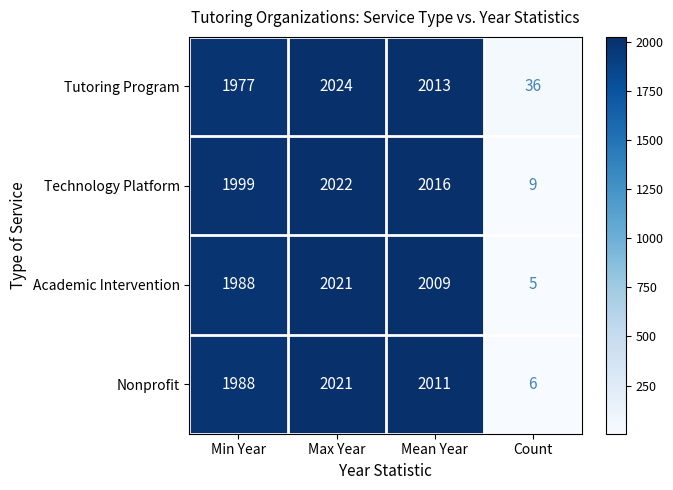

The Technology Platform series shows 1999 at Min Year. True or false?

True